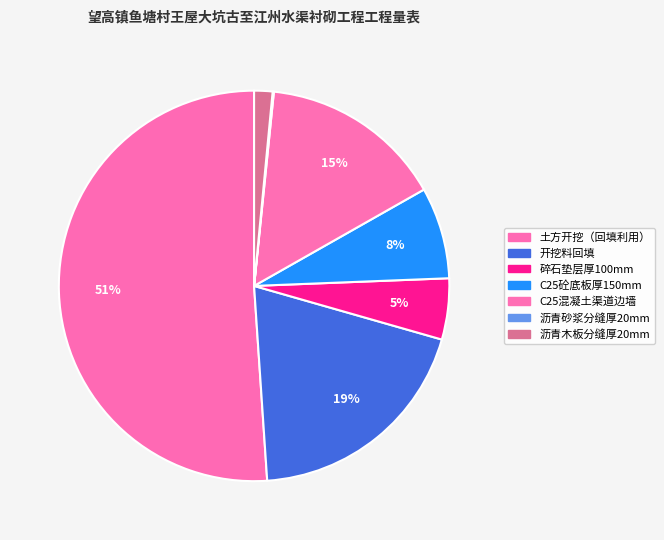

Is 土方开挖（回填利用） the majority of the pie?

Yes